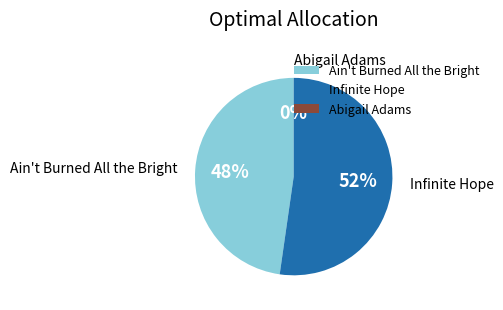

Do Infinite Hope and Ain't Burned All the Bright together represent more than half of the pie?

Yes